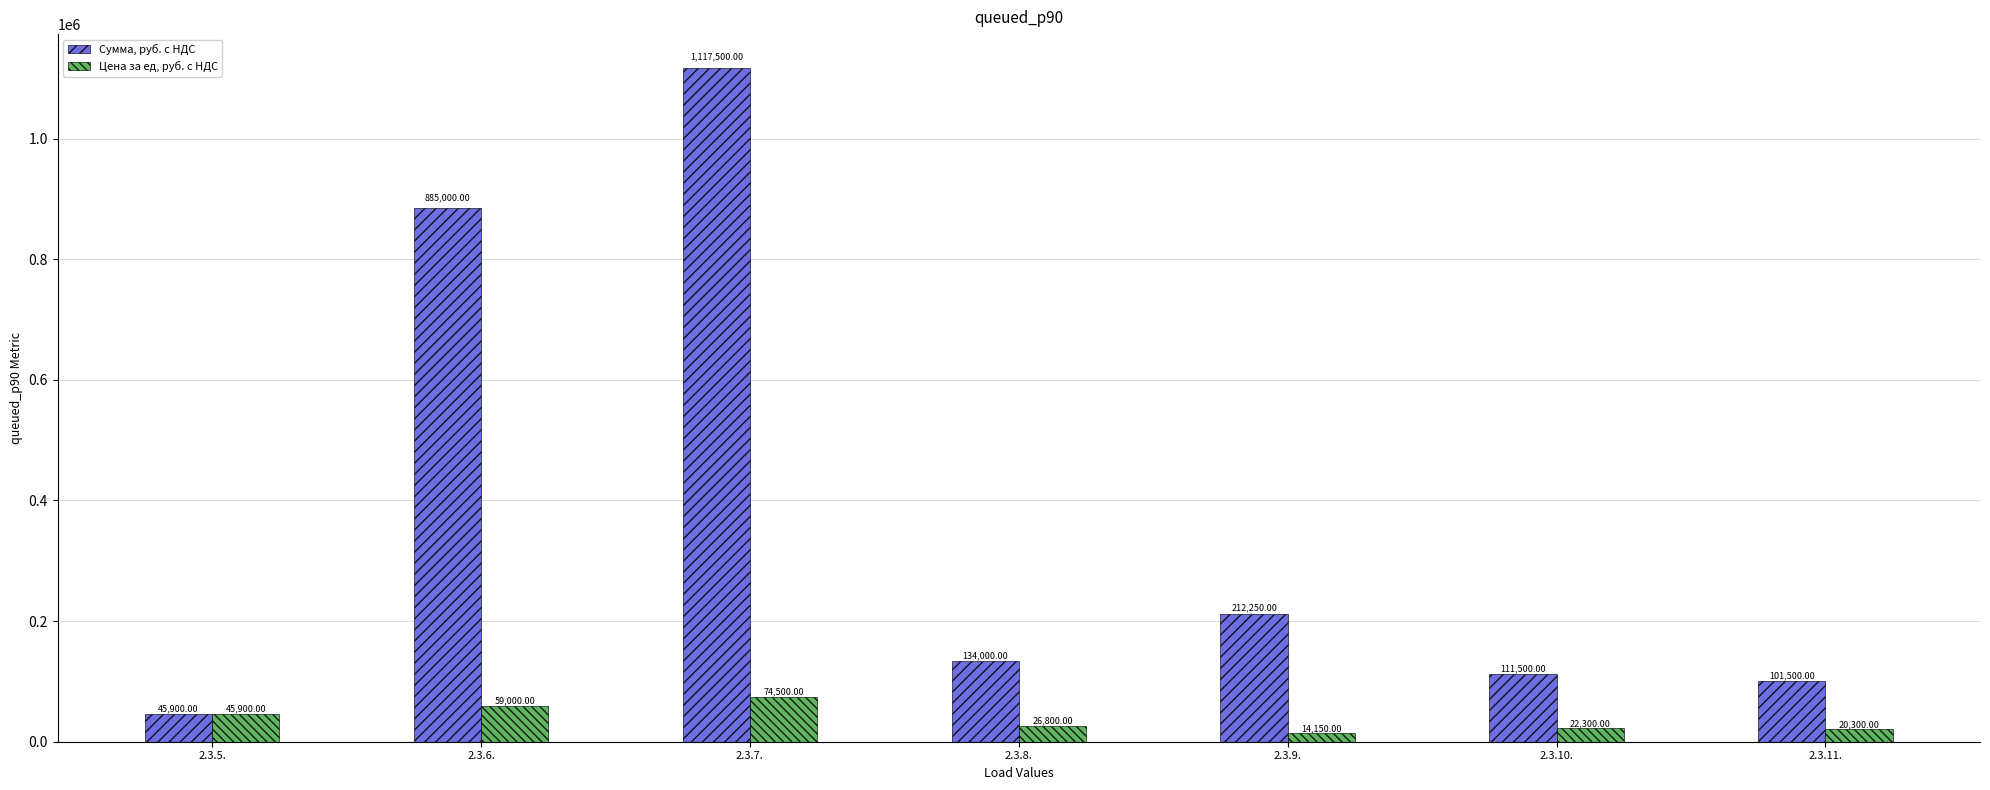

Which series changed the most between 2.3.5. and 2.3.10.?

Сумма, руб. с НДС